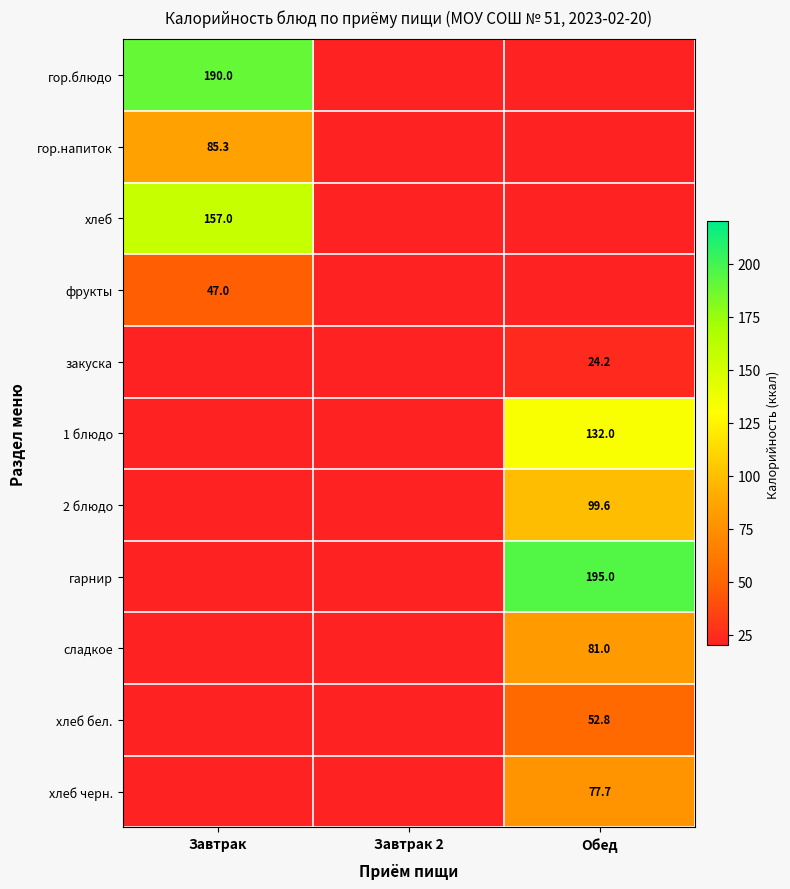

The value of гарнир at Завтрак is 0.0. True or false?

True